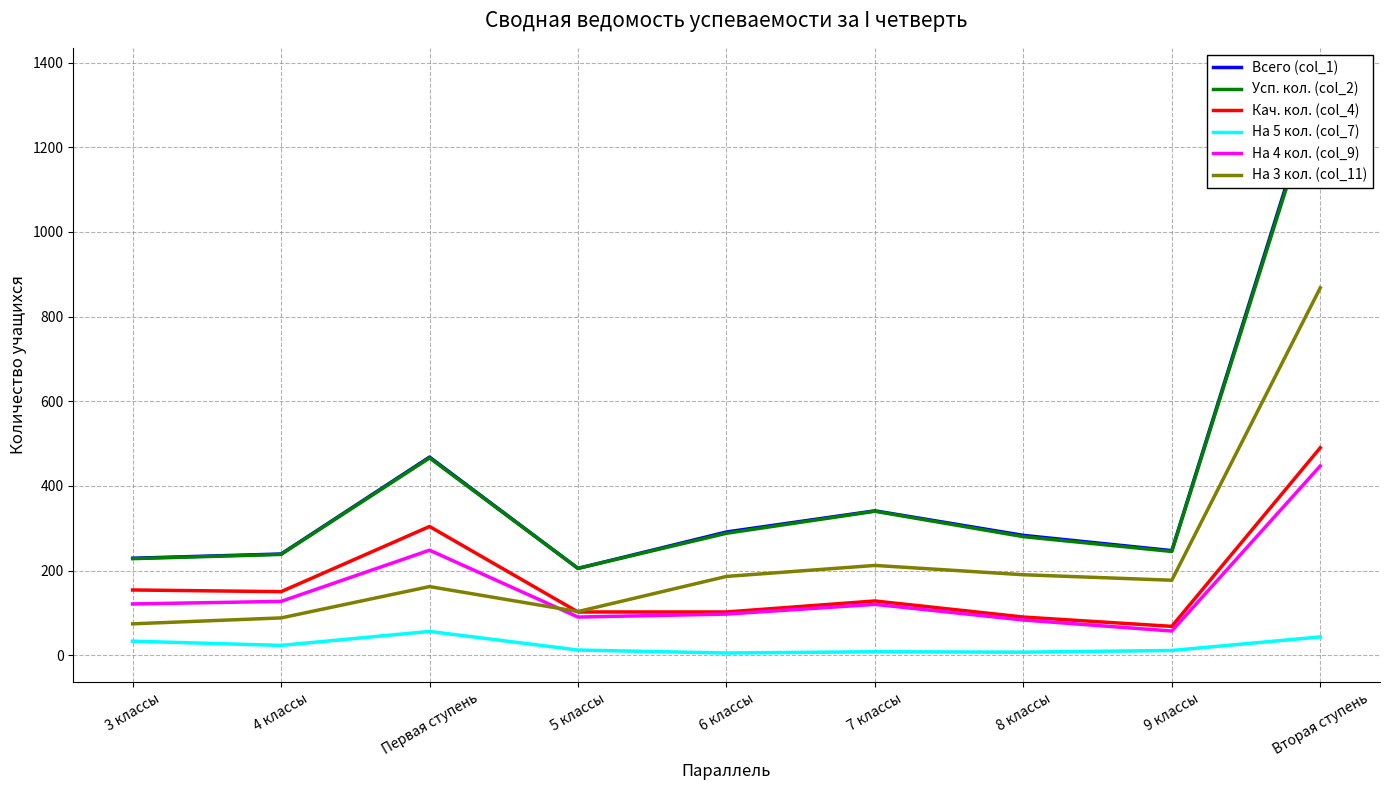

Between 3 классы and 5 классы, which series saw the biggest shift?

Кач. кол. (col_4)